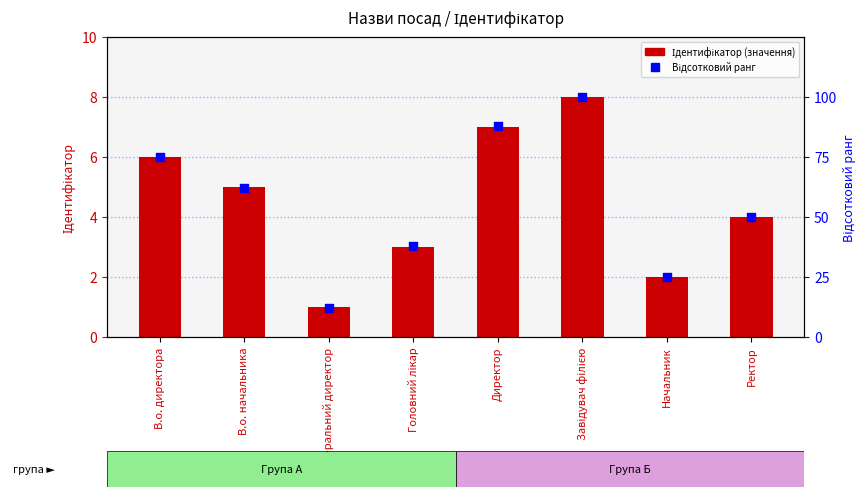

At how many categories does at least one series exceed 39?

5